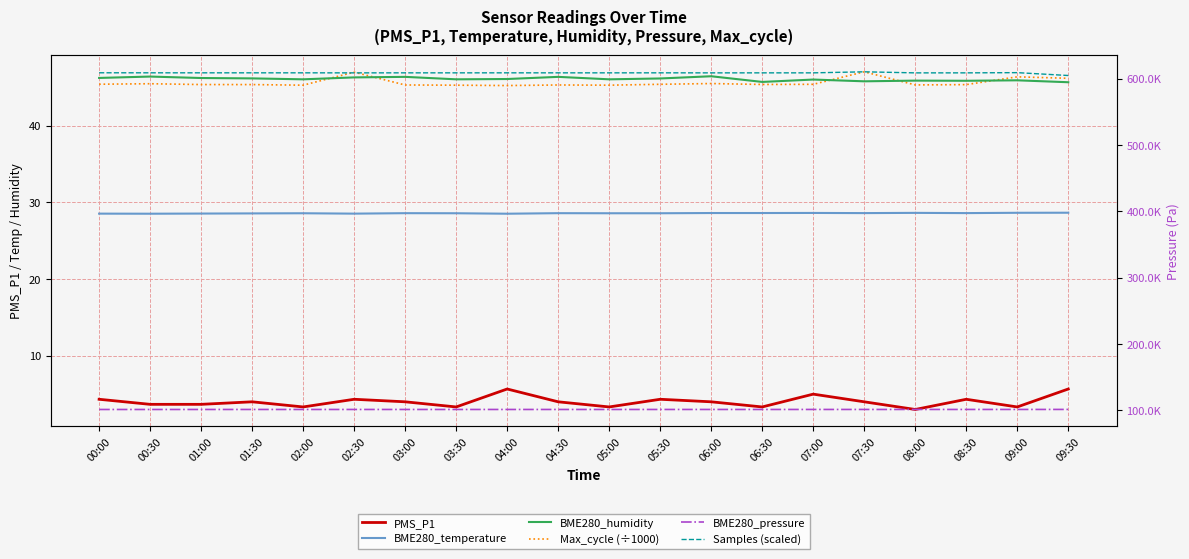

What is the maximum value for BME280_temperature?

28.6